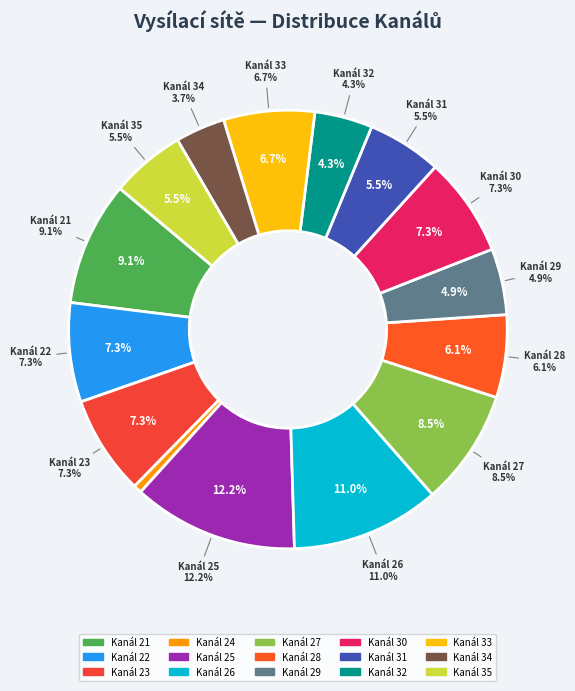

How many segments does this pie chart have?

15